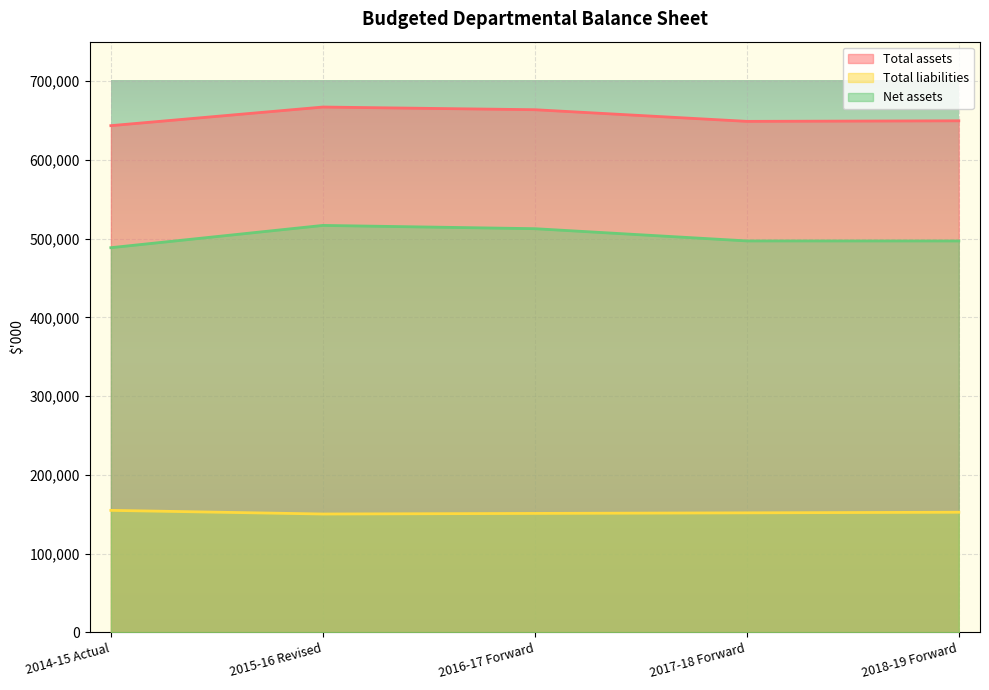

What is the average value of the Total liabilities series?

152123